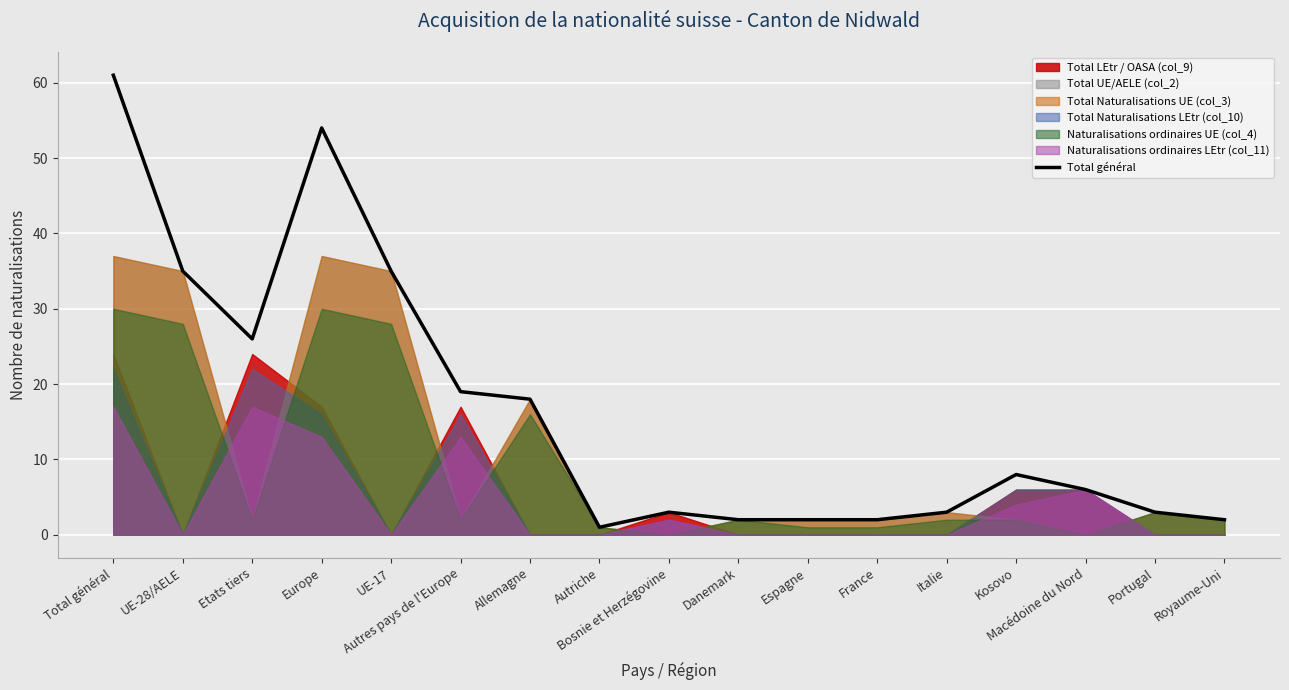

True or false: the data has more than 2 interior local peaks.

True